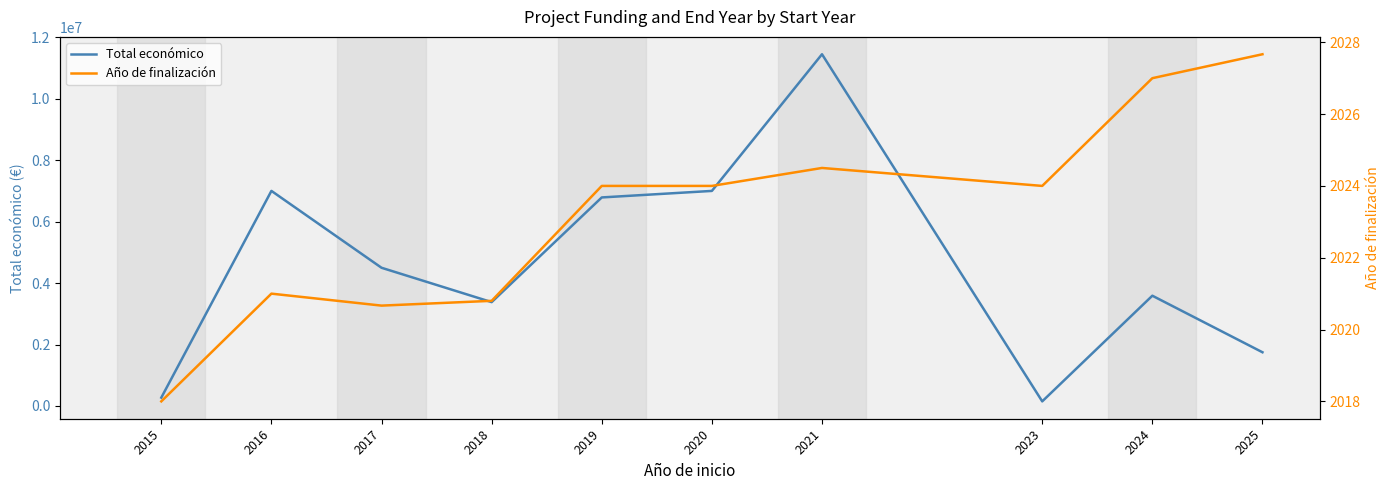

What is the average value of the Año de finalización series?

2023.2